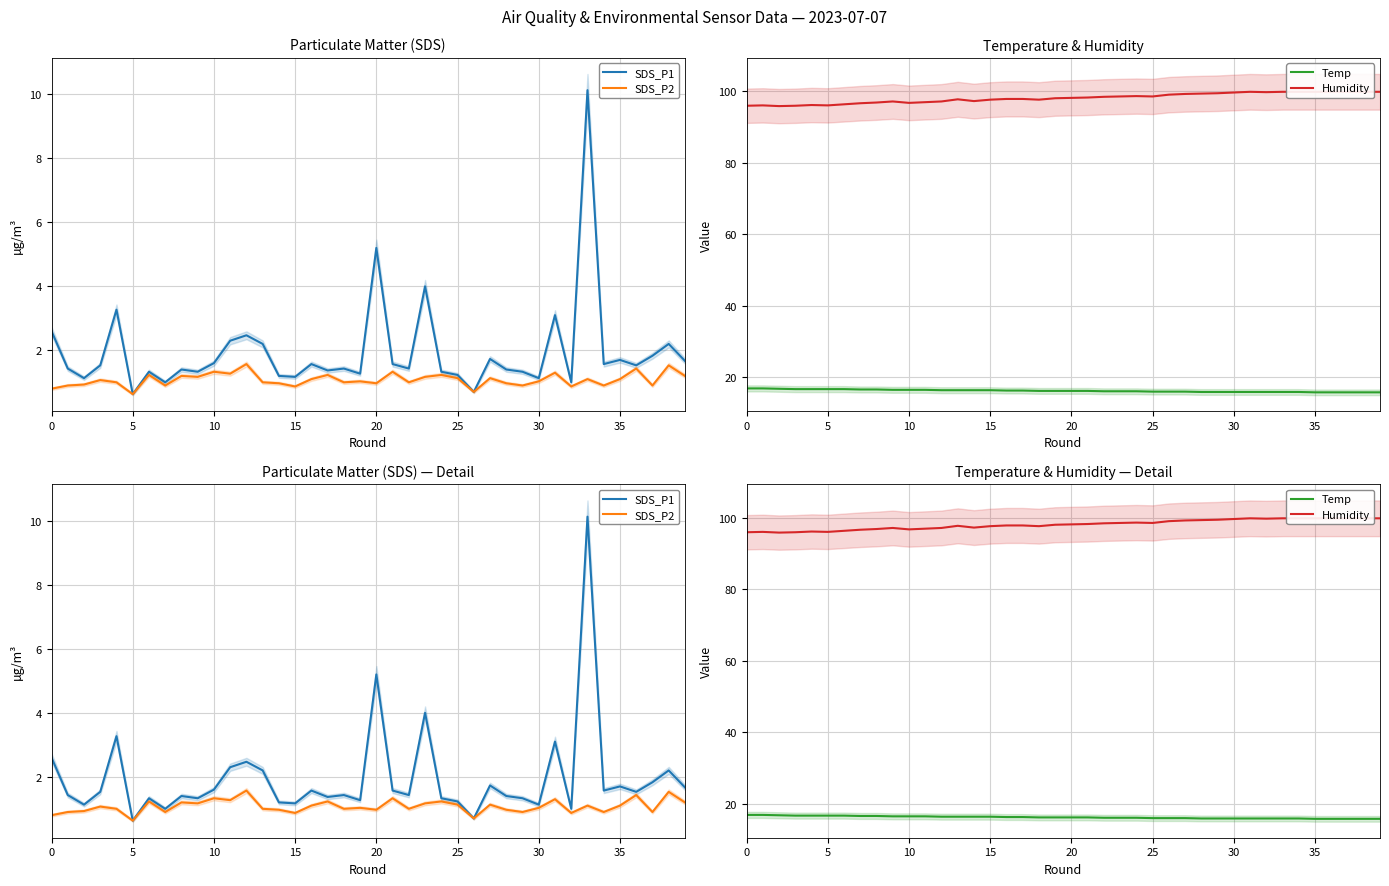

At how many categories does at least one series exceed 22?

40